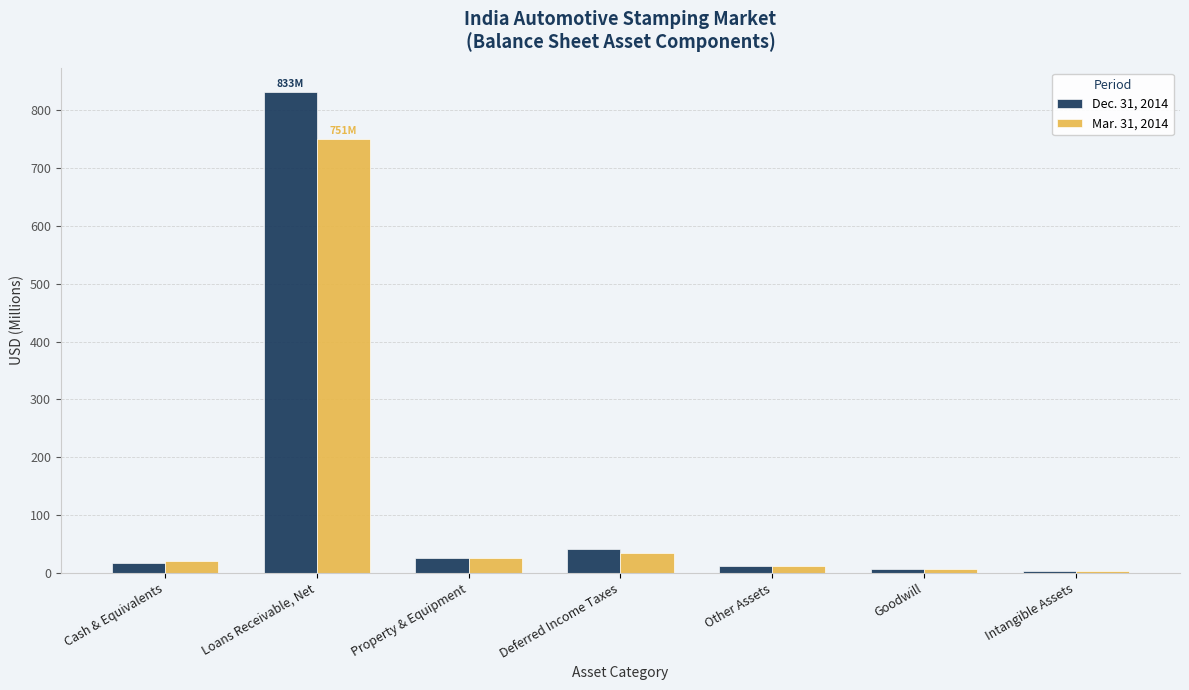

What is the value of the Dec. 31, 2014 bar at the 5th from the left?

12.0